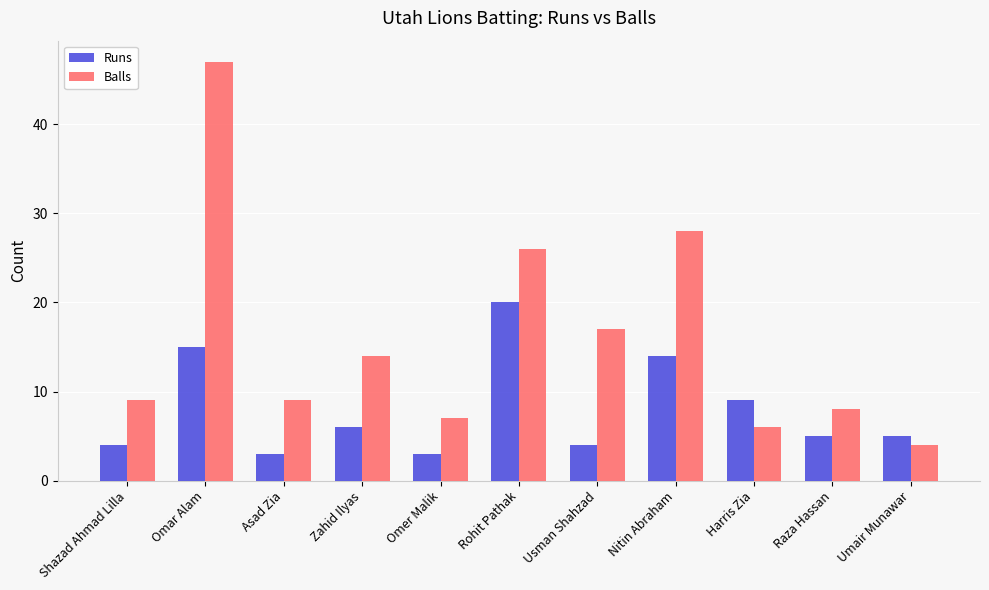

Reading right to left, list all the values displayed in this chart.

Runs: 5	5	9	14	4	20	3	6	3	15	4
Balls: 4	8	6	28	17	26	7	14	9	47	9